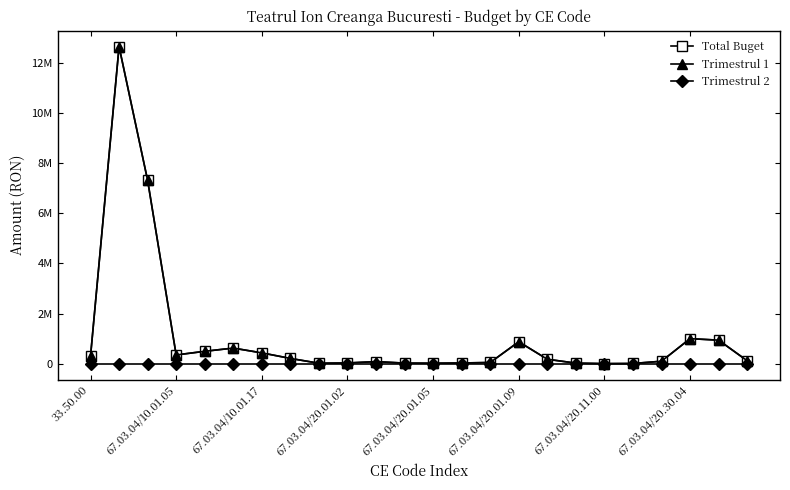

True or false: Trimestrul 2 and Total Buget cross at least once.

False